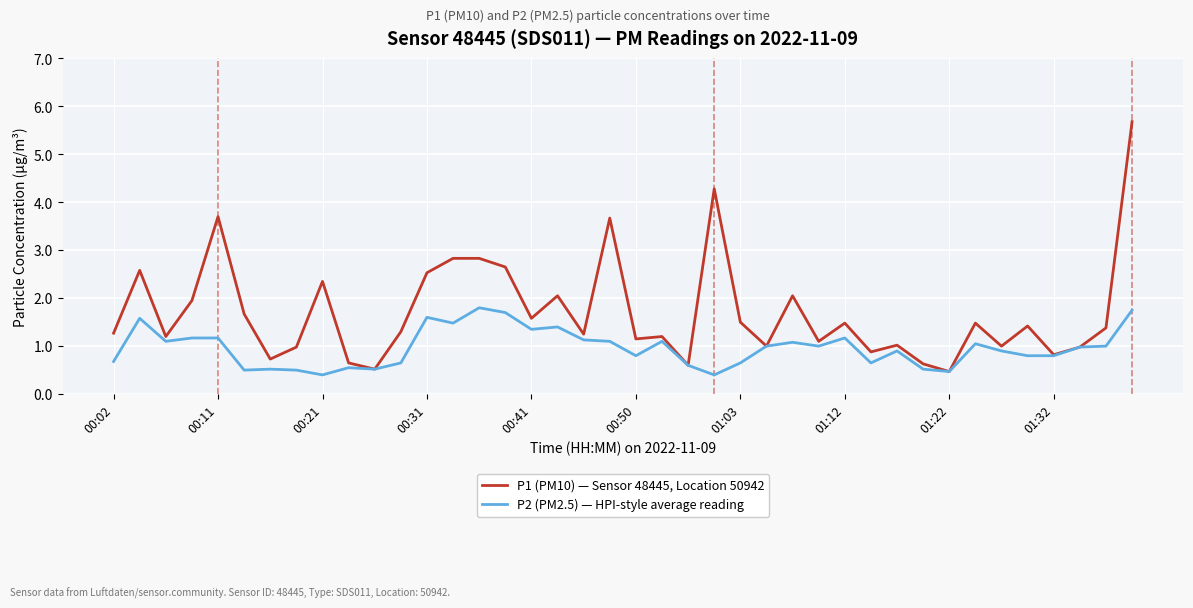

Rank the series by their maximum value, from highest to lowest.

P1 (PM10) — Sensor 48445, Location 50942, P2 (PM2.5) — HPI-style average reading